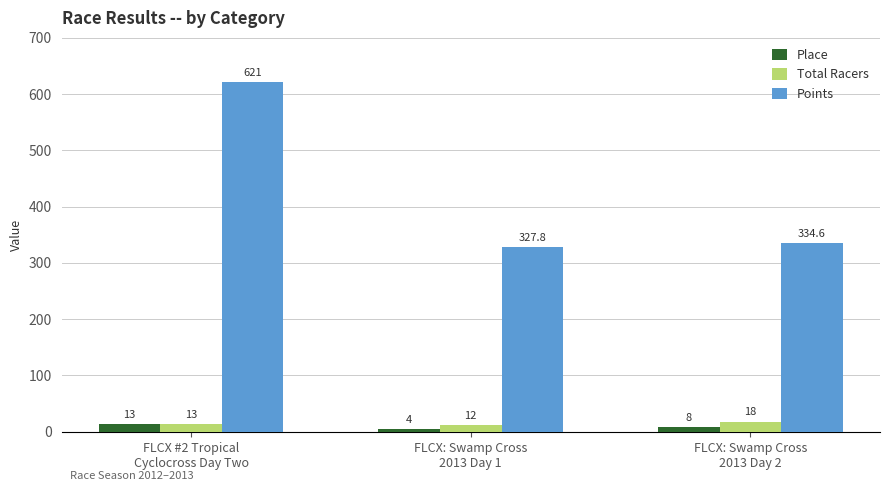

What is the maximum value shown in the chart?

621.0